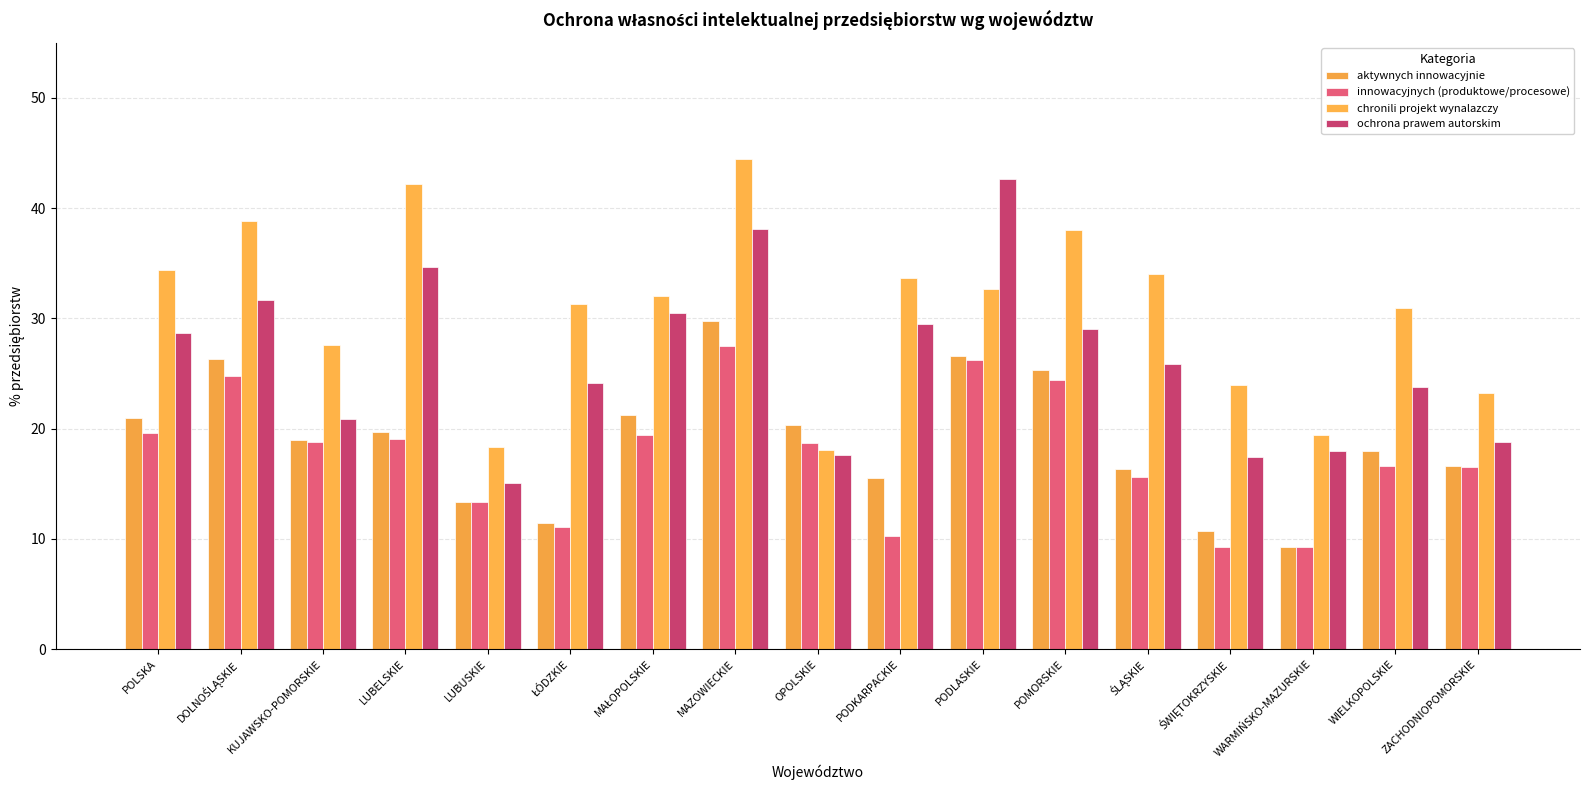

At ZACHODNIOPOMORSKIE, list the series in order from smallest to largest.

innowacyjnych (produktowe/procesowe), aktywnych innowacyjnie, ochrona prawem autorskim, chronili projekt wynalazczy